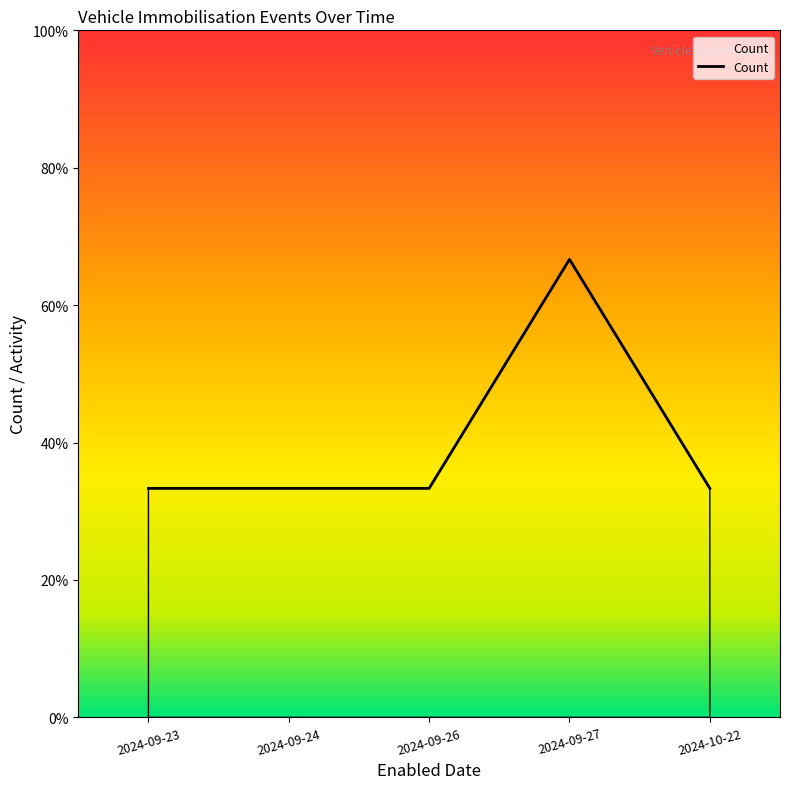

At which category does the chart reach its minimum across all series?

2024-09-23